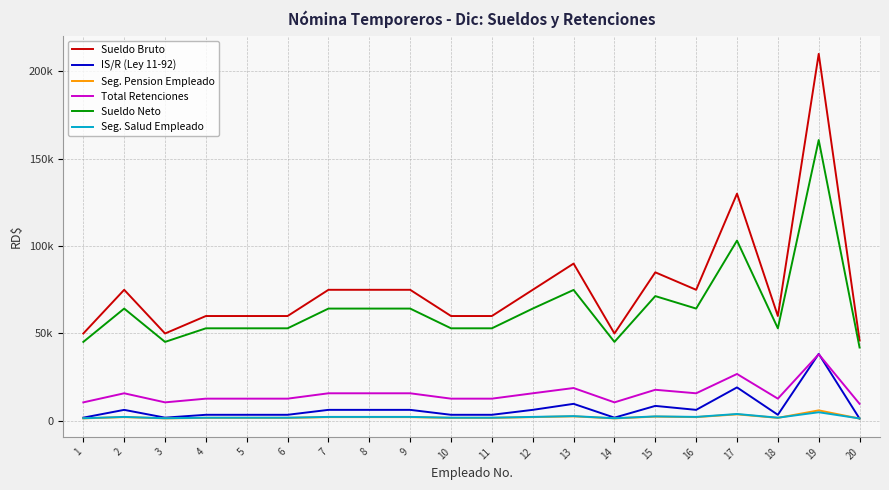

Which series has the widest spread of values?

Sueldo Bruto